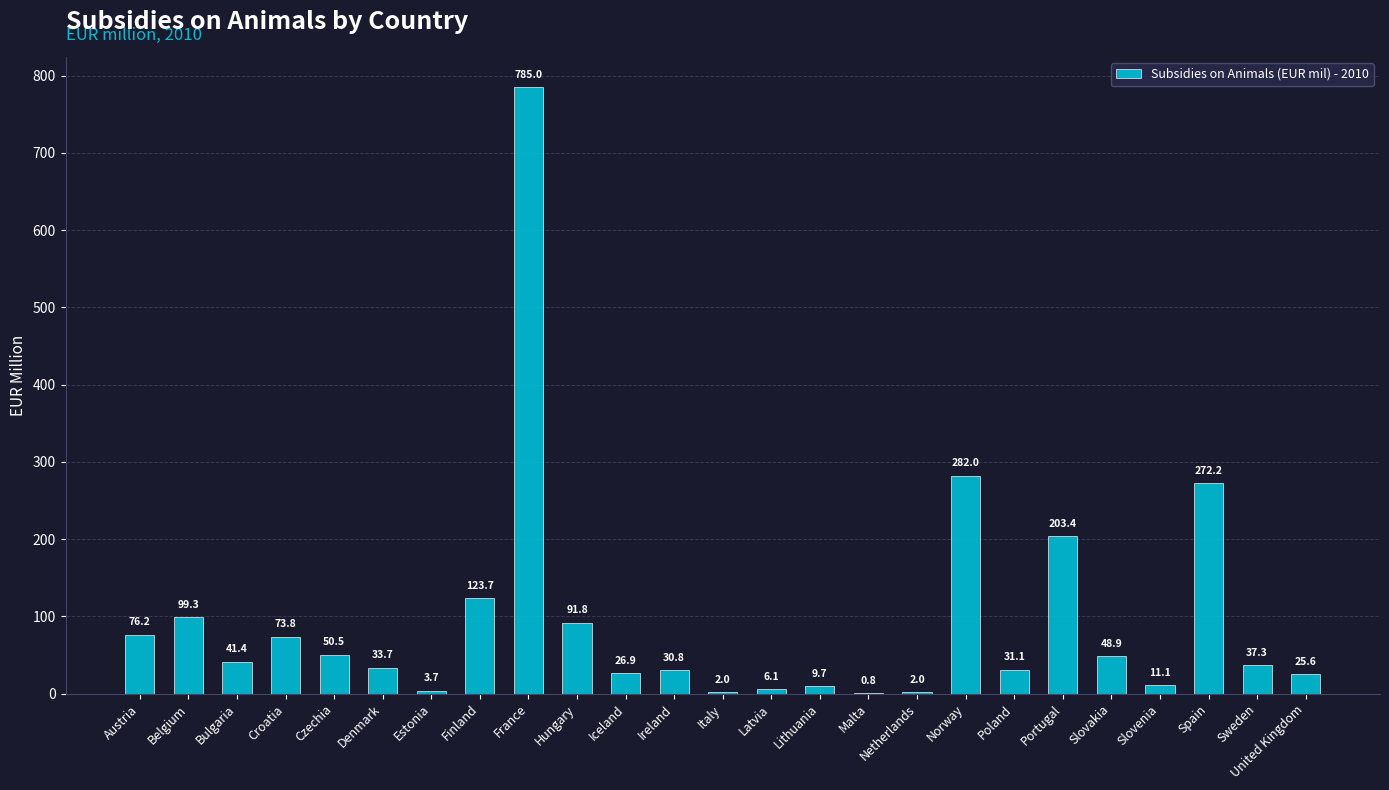

At which label is the value closest to 392?

Norway